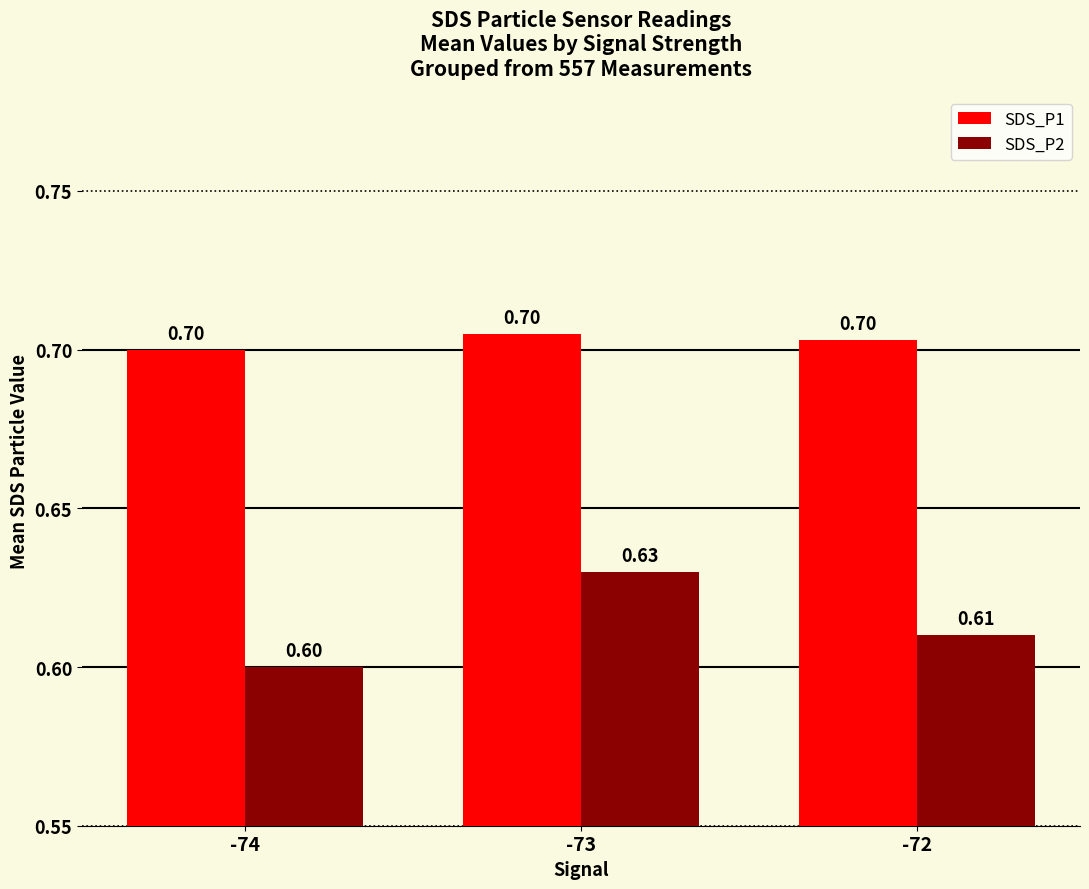

What is the spread (max minus min) of values at -74?

0.1